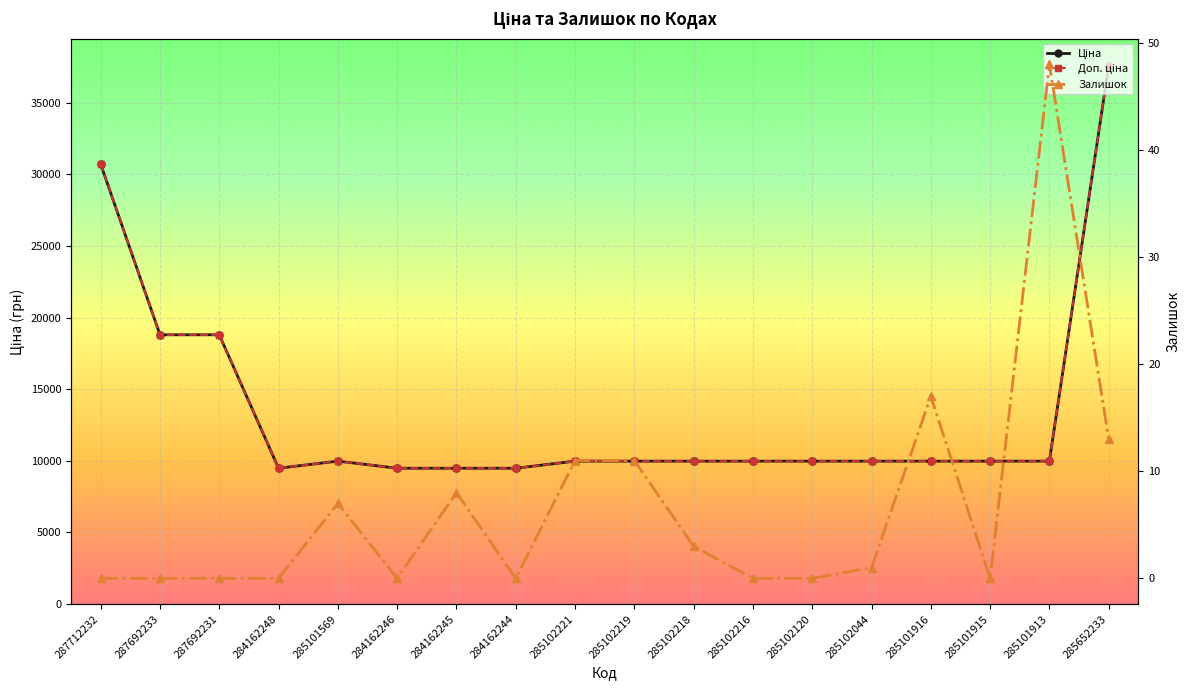

True or false: Залишок and Доп. ціна cross at least once.

False